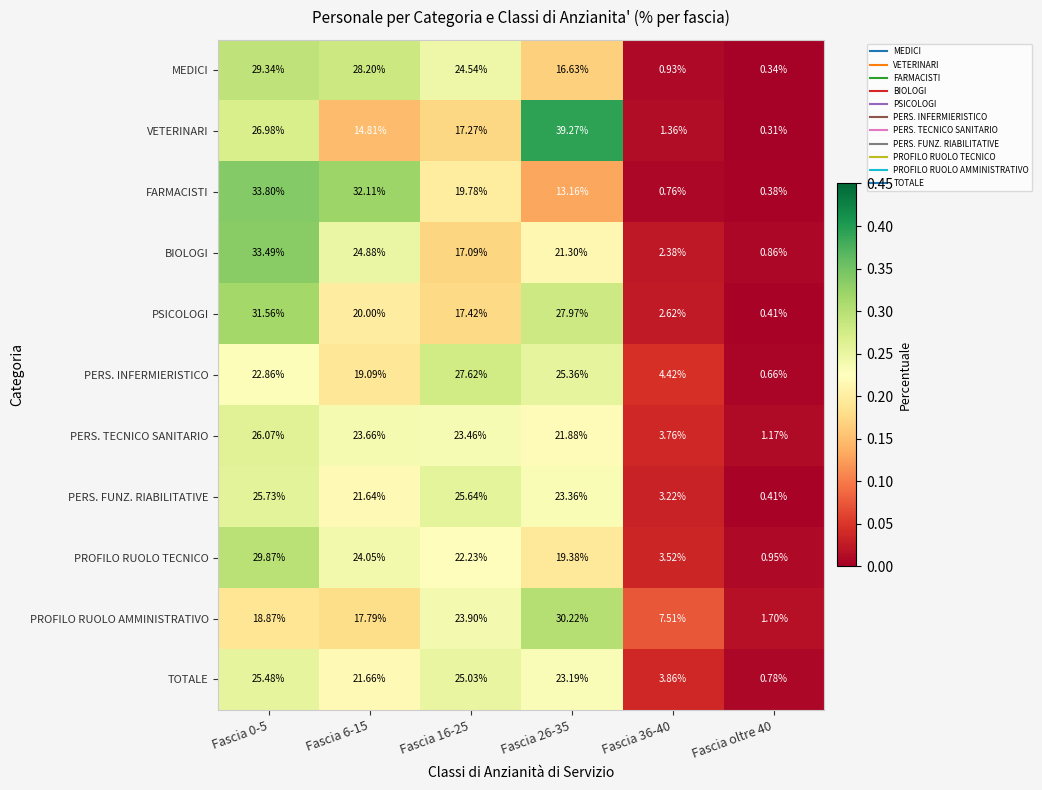

Which series has the largest total across all categories?

PERS. INFERMIERISTICO